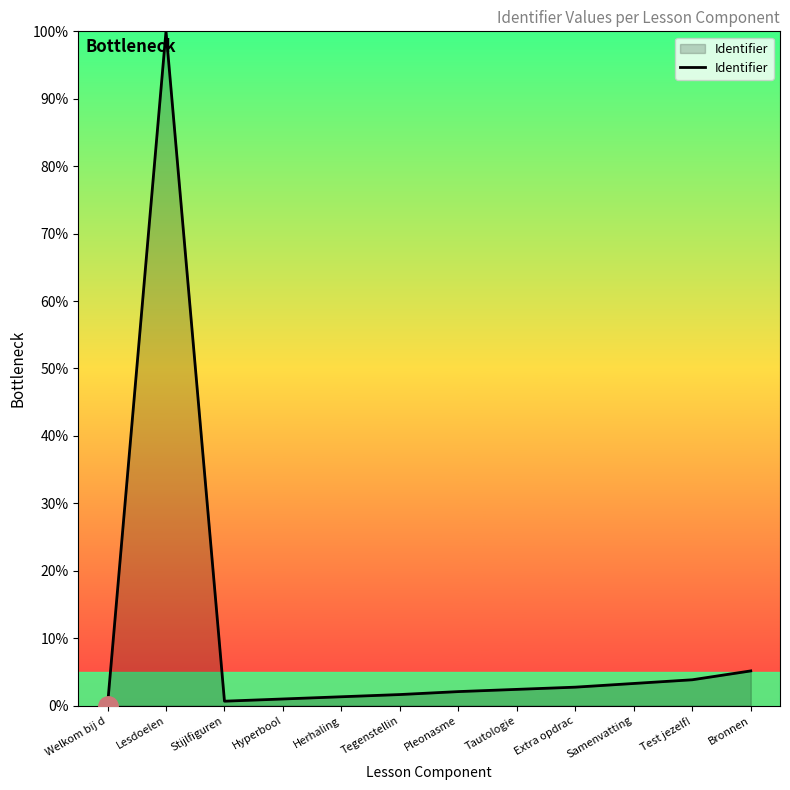

What is the ratio of the value at Lesdoelen to the value at Samenvatting?

30.4